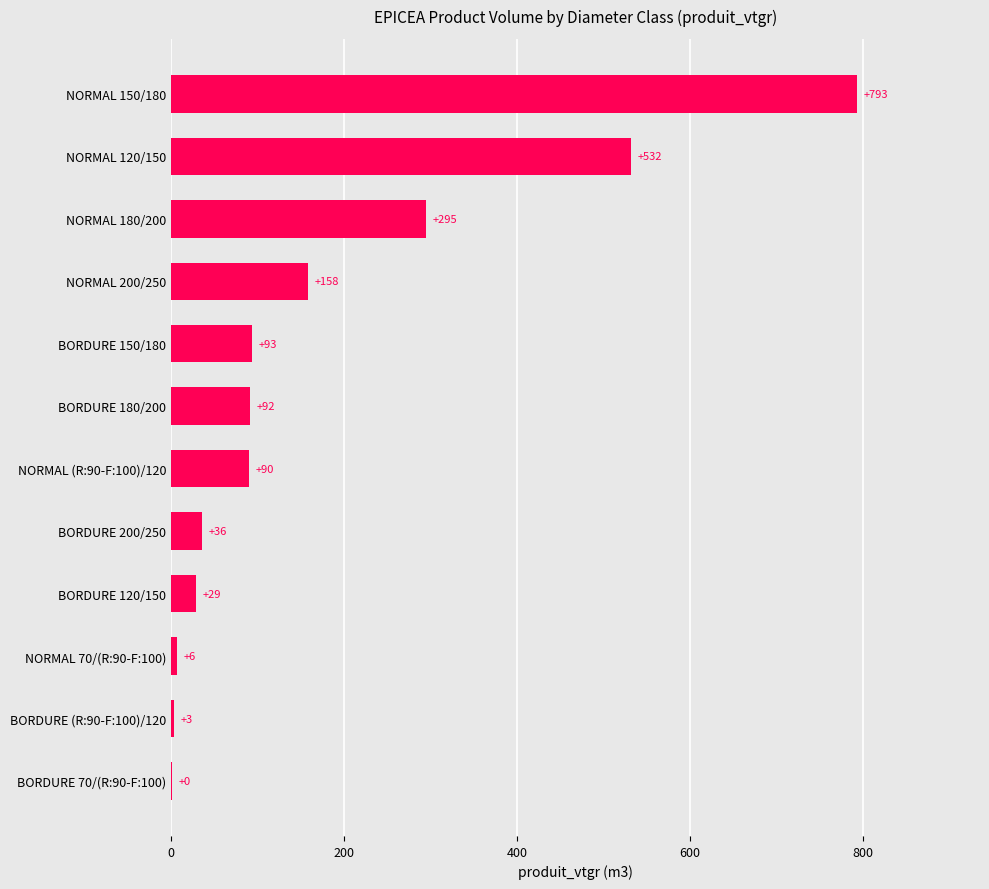

How many categories are shown in the chart?

12